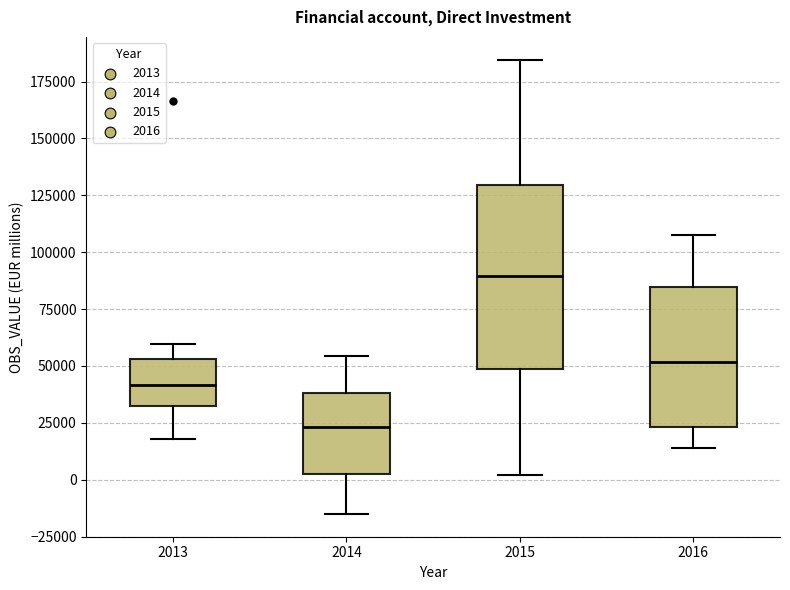

Reading left to right, read every box against the y-axis: the position of its median line, the range the box covers, and the ends of its whiskers. The values are not printed on the chart, so give them approximately, as read against the axis.

2013: median 40000, box 30000 to 55000, whiskers 20000 to 60000
2014: median 25000, box 0 to 40000, whiskers -15000 to 55000
2015: median 90000, box 50000 to 130000, whiskers 0 to 185000
2016: median 50000, box 25000 to 85000, whiskers 15000 to 110000